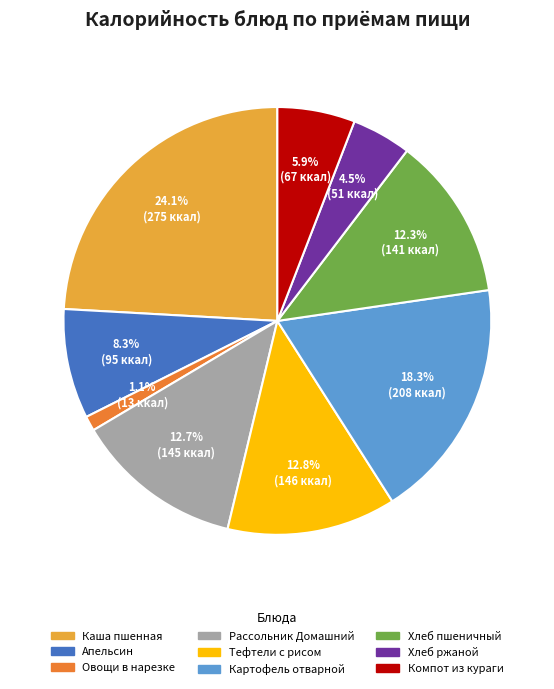

How many slices are in this pie chart?

9